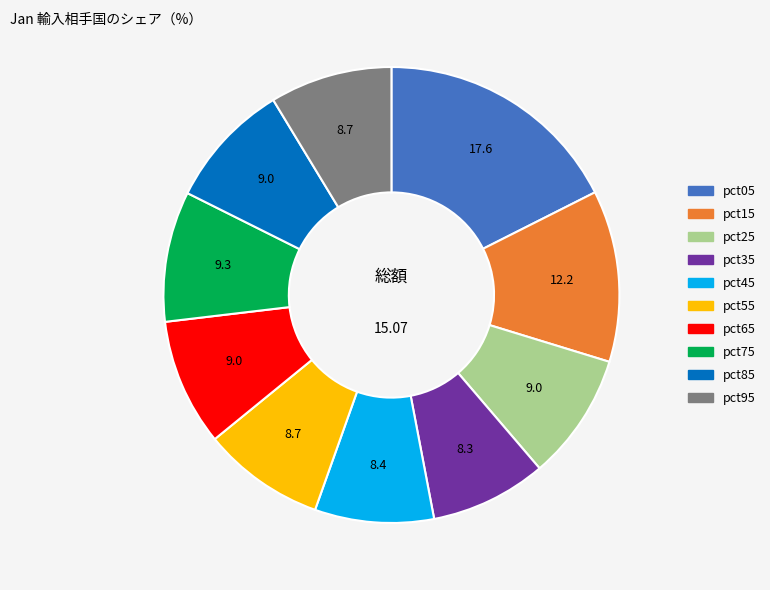

Count the number of slices in the pie.

10